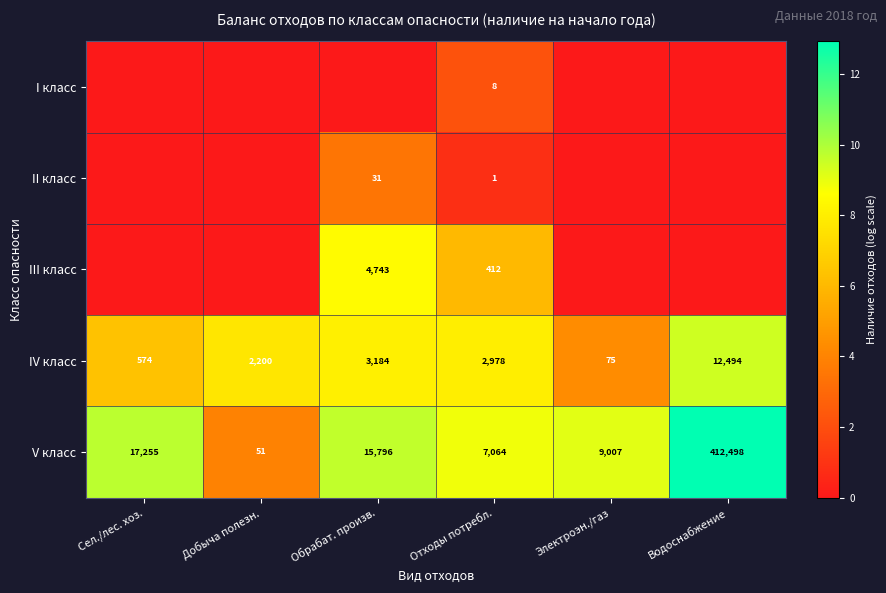

What is the approximate value of IV класс at Отходы потребл.?

2978